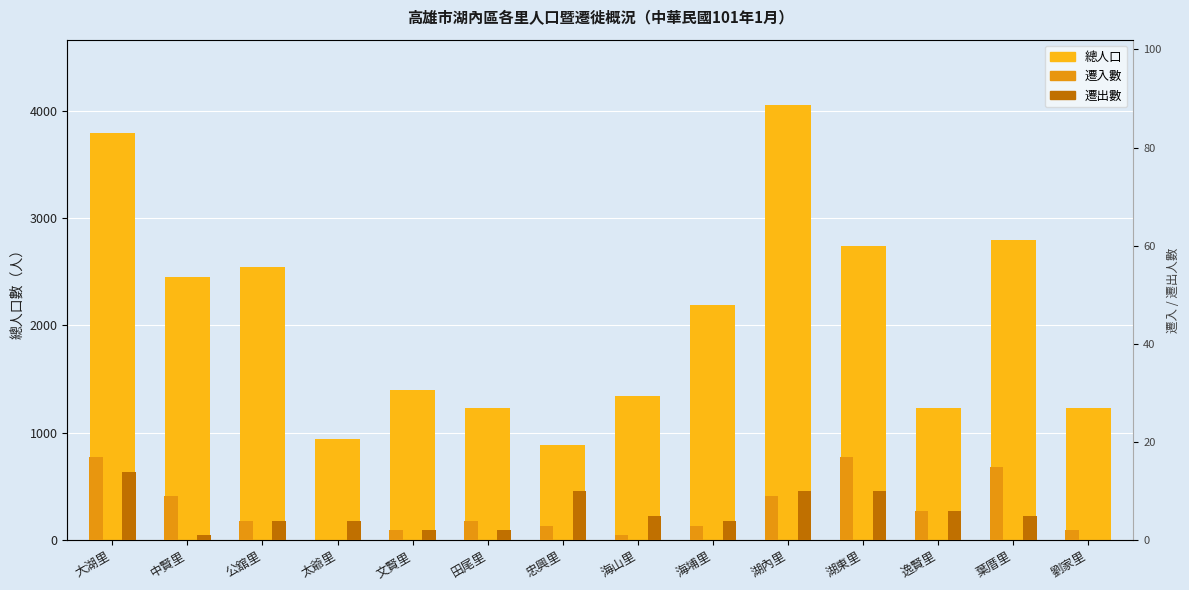

True or false: 總人口 has a value of 890 at 忠興里.

True